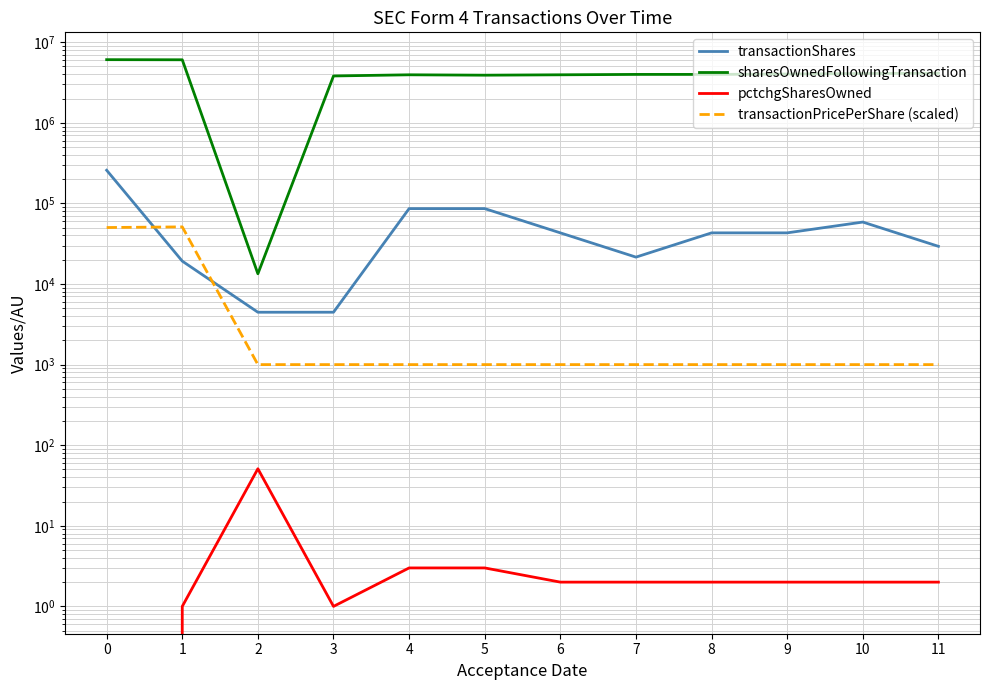

Which series has the widest spread of values?

sharesOwnedFollowingTransaction